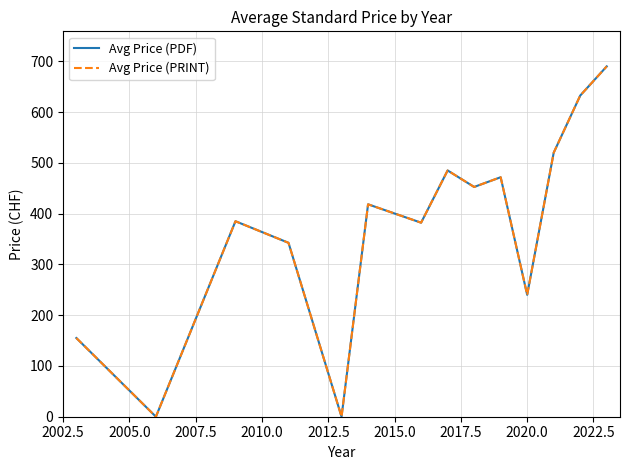

Does the chart display data point markers on the line(s)?

No